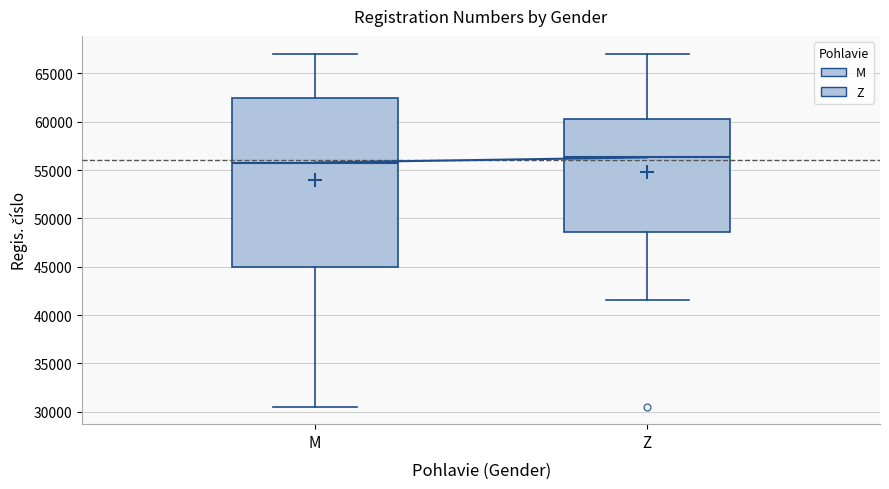

Which box is the tallest, from its lower edge to its upper edge?

M